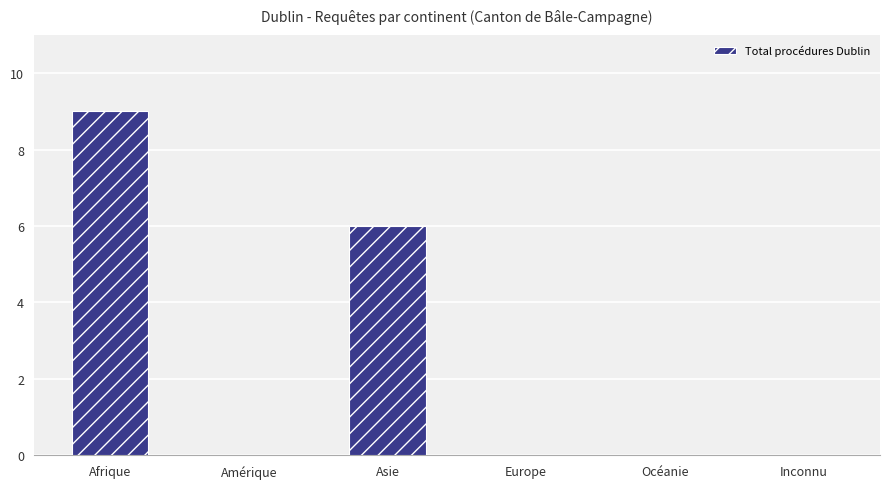

Are the bars horizontal?

No